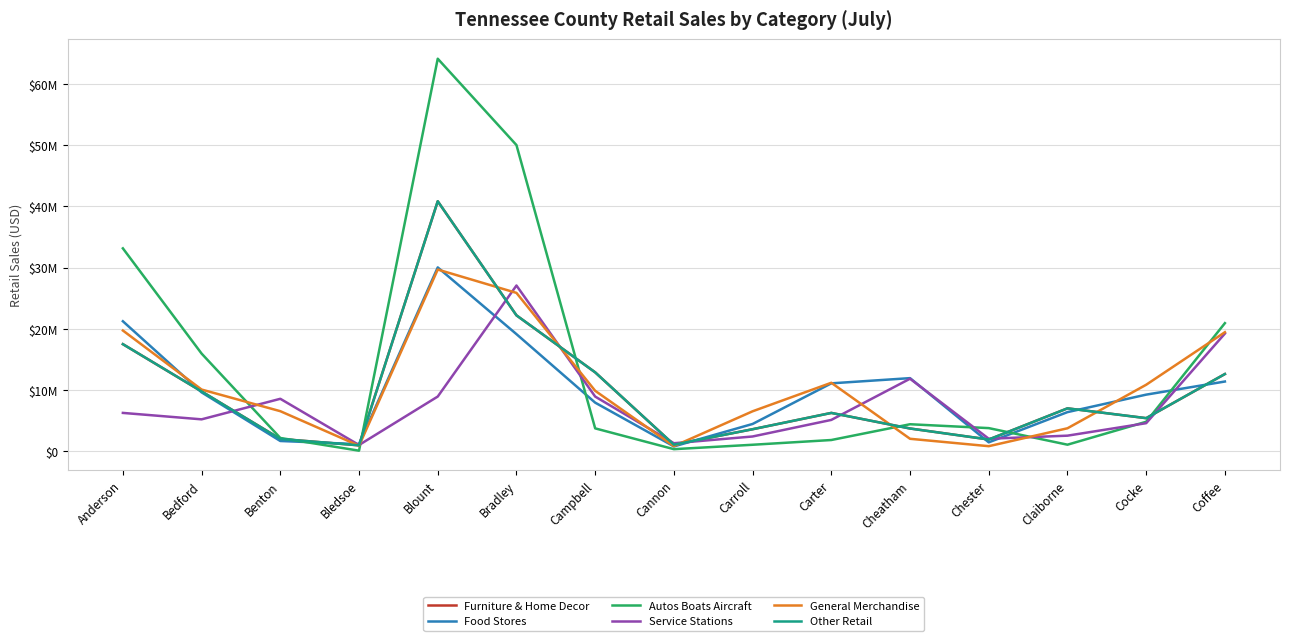

Does the chart display data point markers on the line(s)?

No